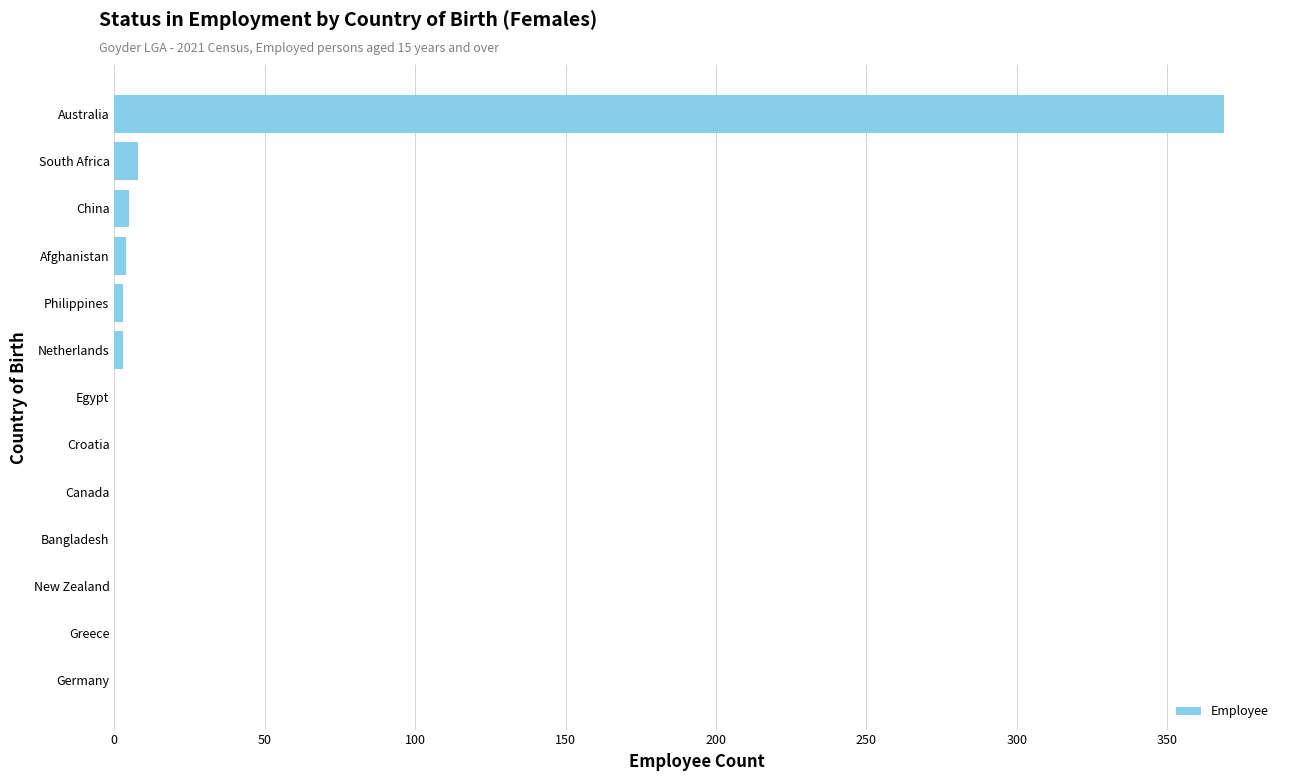

Between Australia and Greece, which is larger?

Australia